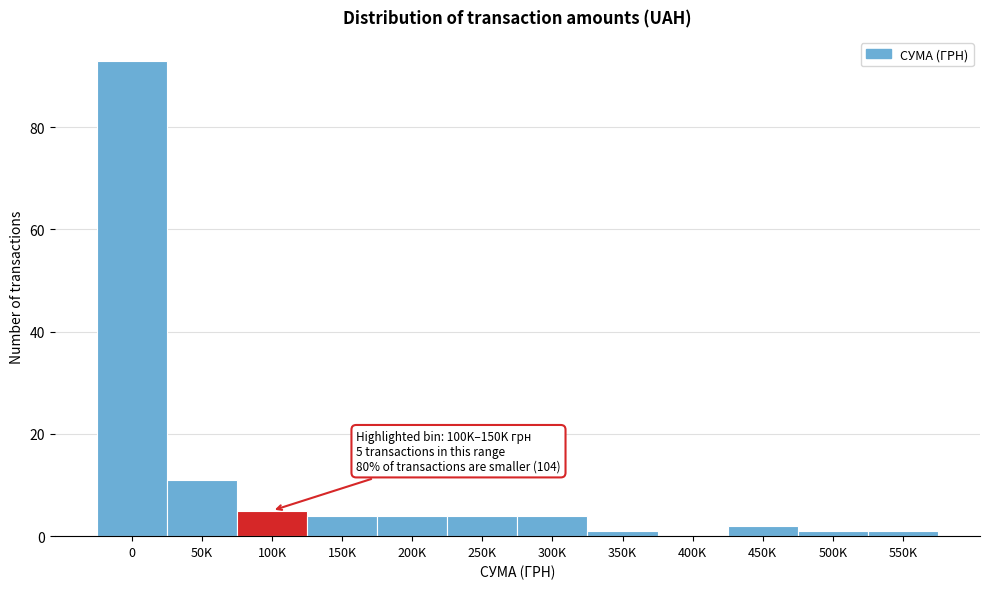

Reading right to left, what are all the values shown in this chart?

550K=1	500K=1	450K=2	400K=0	350K=1	300K=4	250K=4	200K=4	150K=4	100K=5	50K=11	0=93